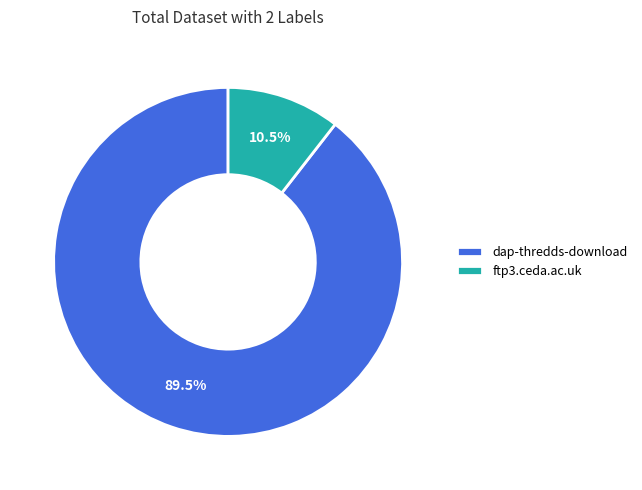

The ftp3.ceda.ac.uk slice represents 16% of the pie. True or false?

False